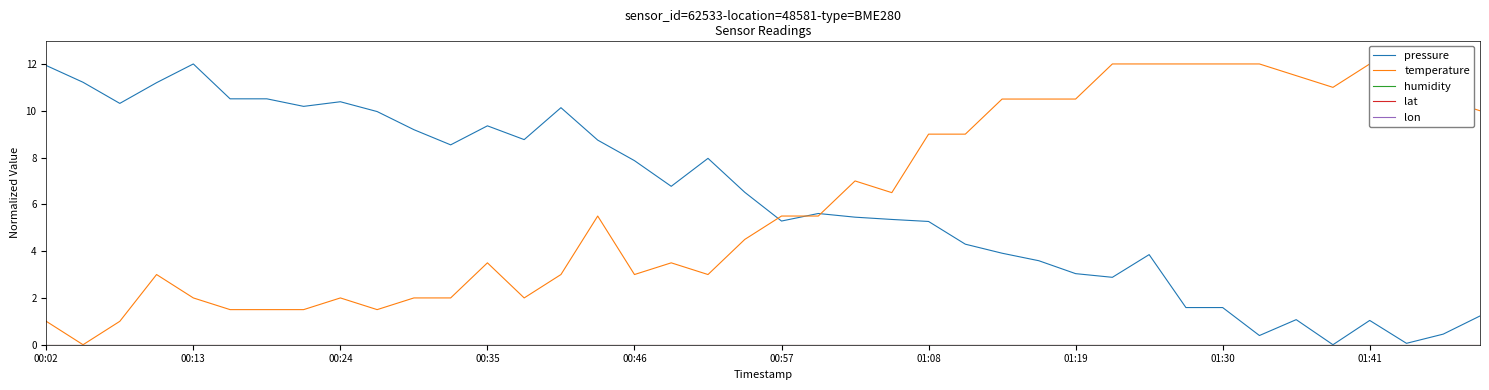

How many lines are shown in the chart?

5